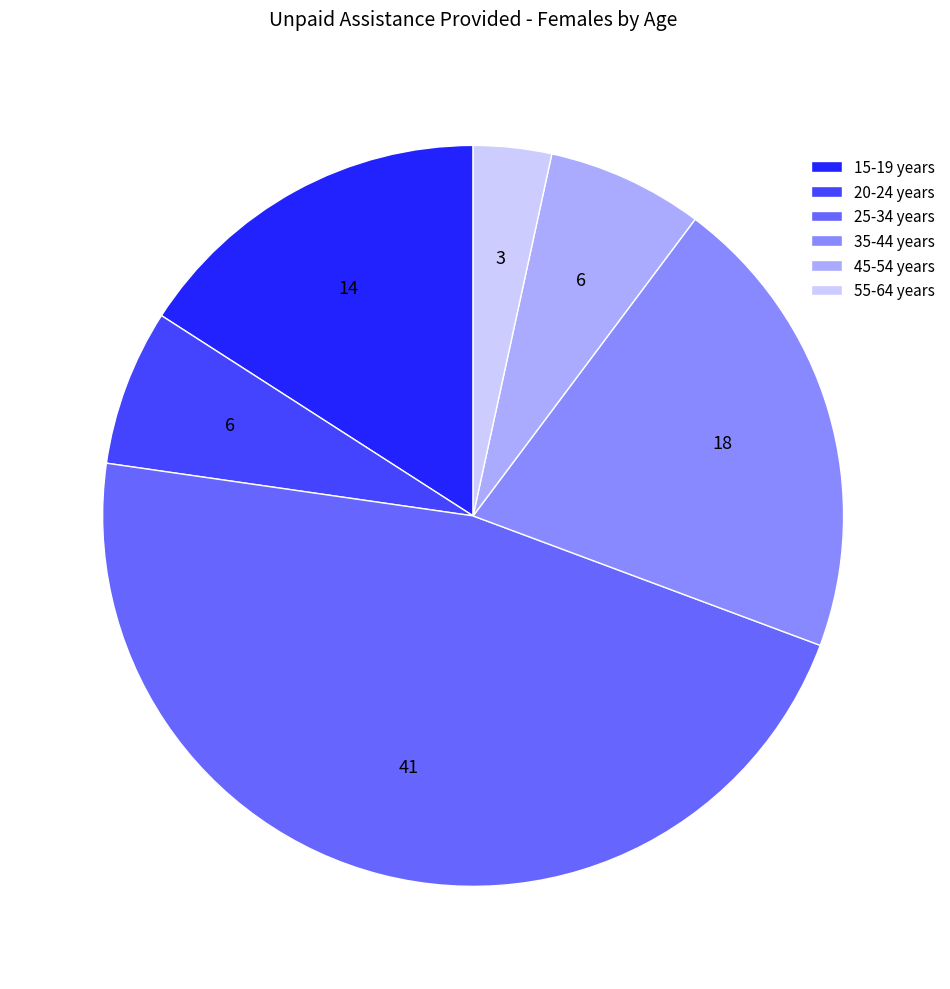

Is the sum of 15-19 years and 25-34 years greater than half?

Yes